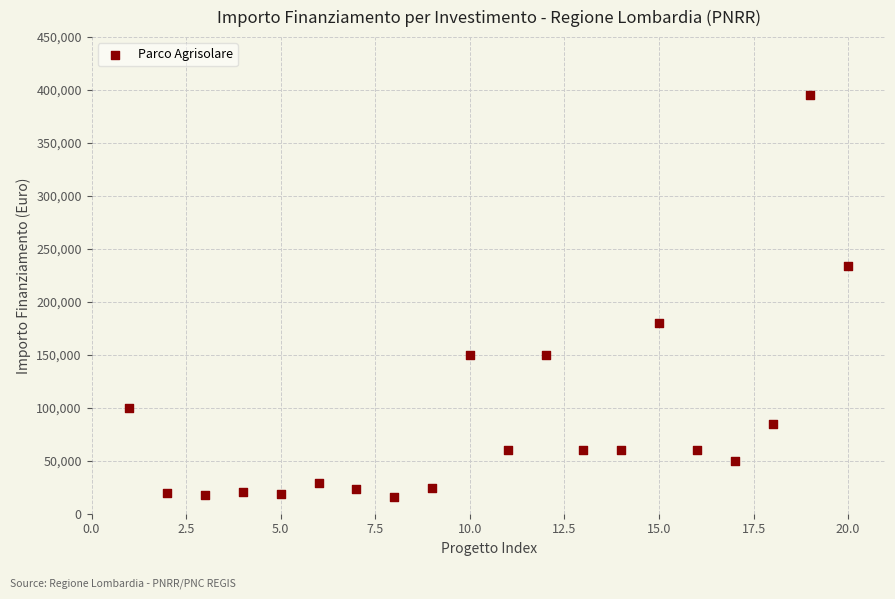

How many points are shown in the scatter plot?

20